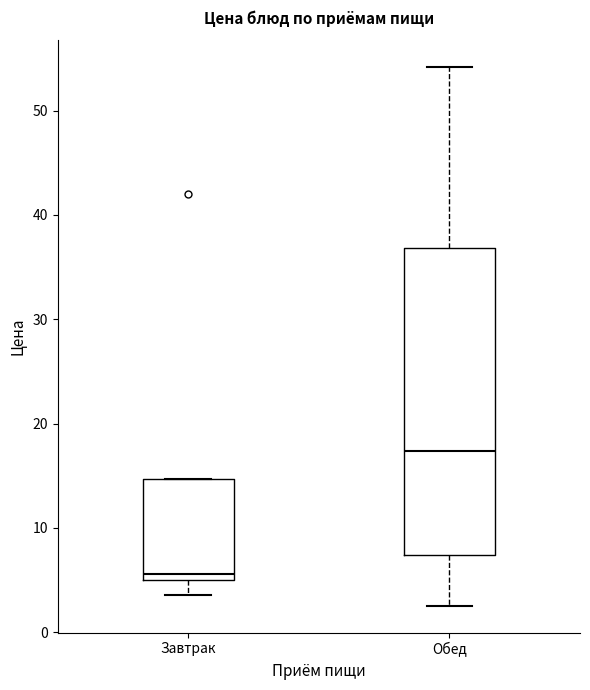

Where does the upper whisker of the box for Обед end on the y-axis? The values are not printed on the chart, so give them approximately, as read against the axis.

54